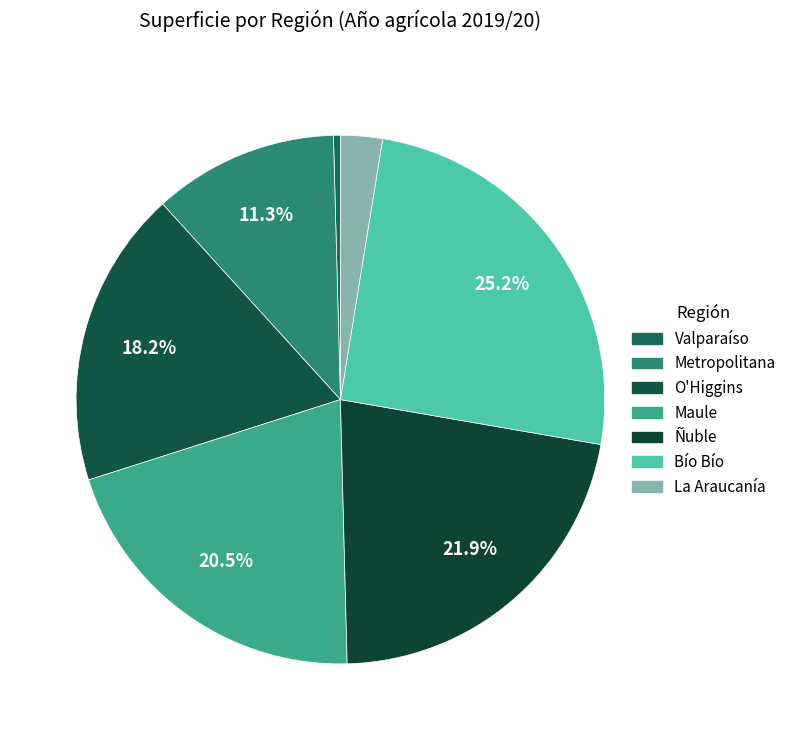

What is the largest slice in the pie chart?

Bío Bío